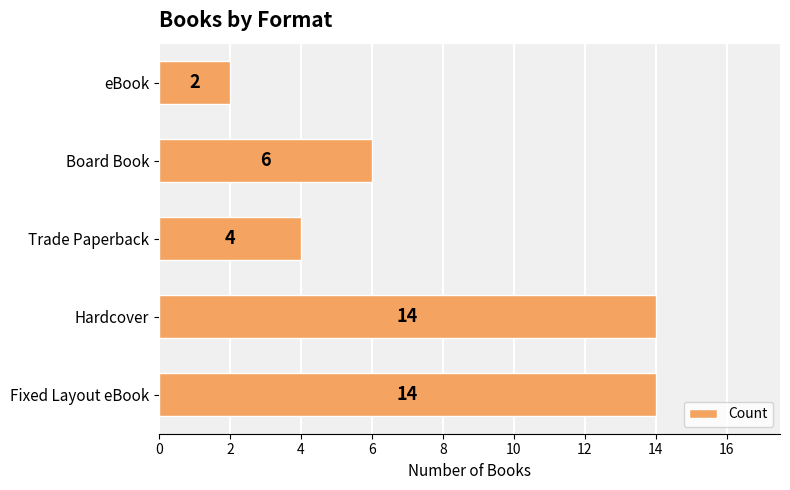

What is the sum of all values?

40